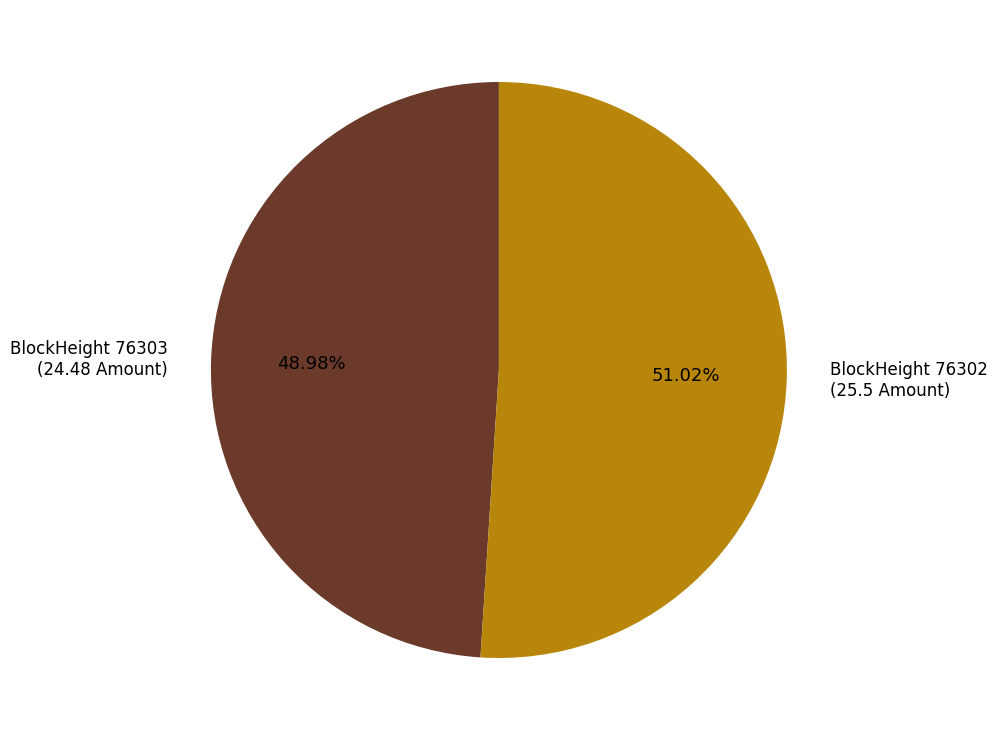

To the nearest percent, what is the average slice percentage?

50%